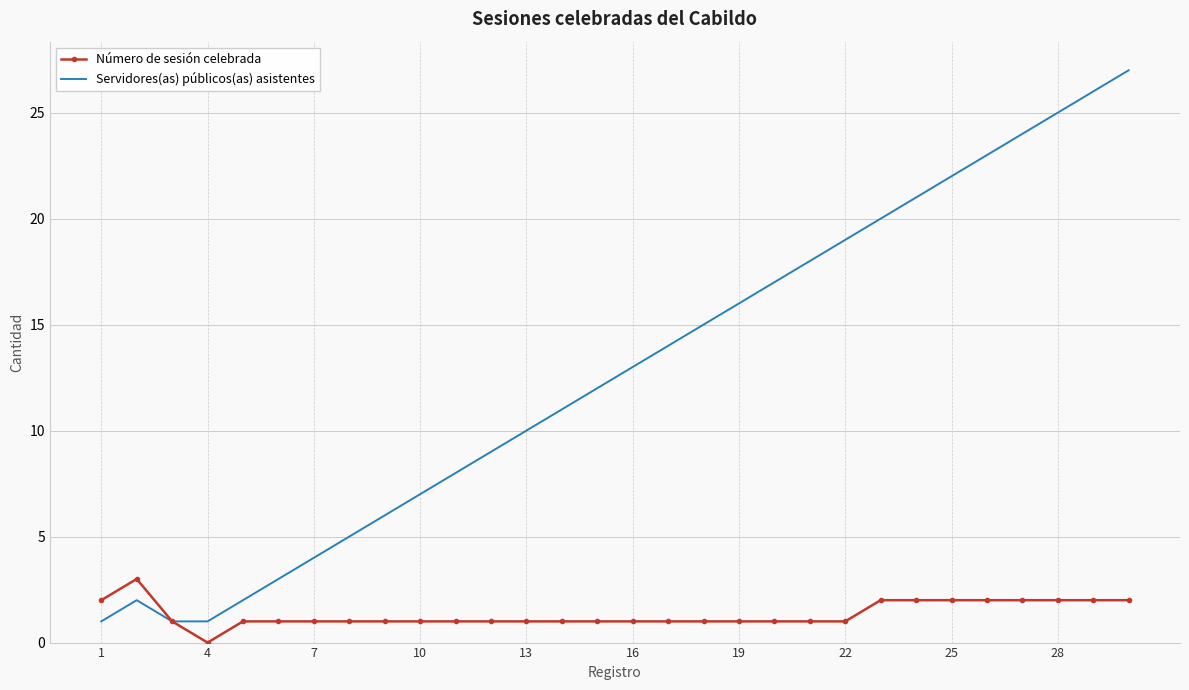

What is the highest value of the Servidores(as) públicos(as) asistentes series?

27